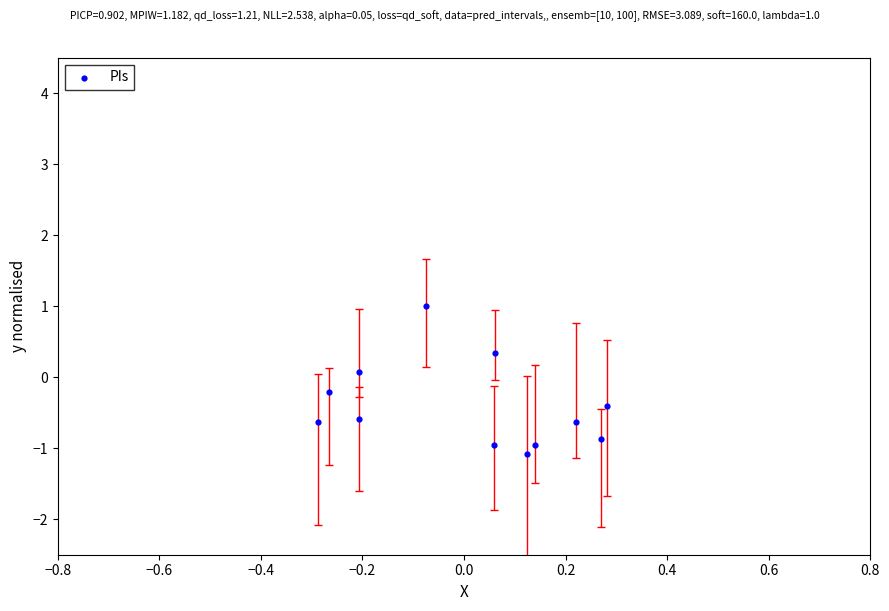

What is the average Y value?

-0.4